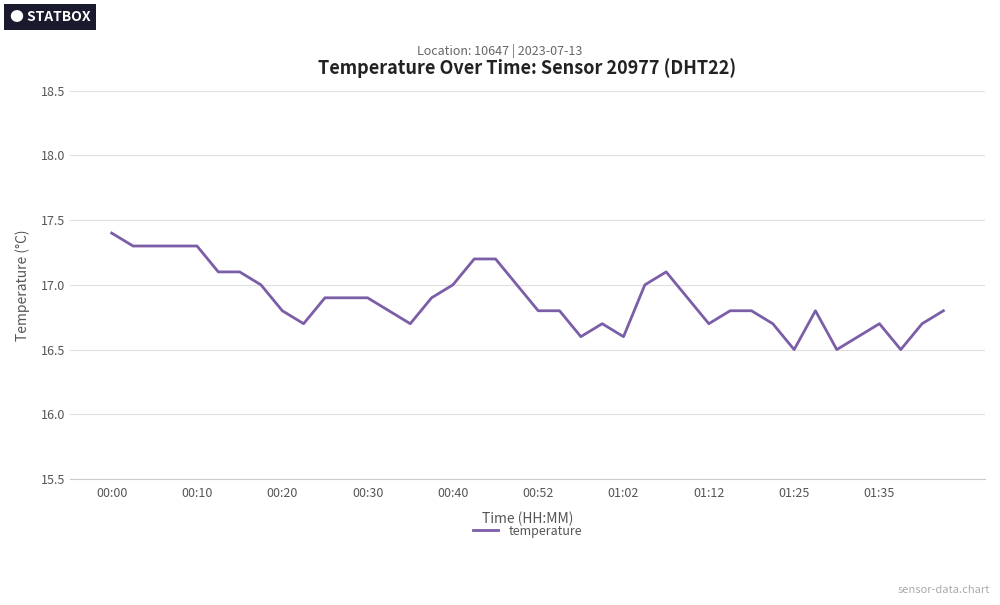

What is the greatest value displayed?

17.4